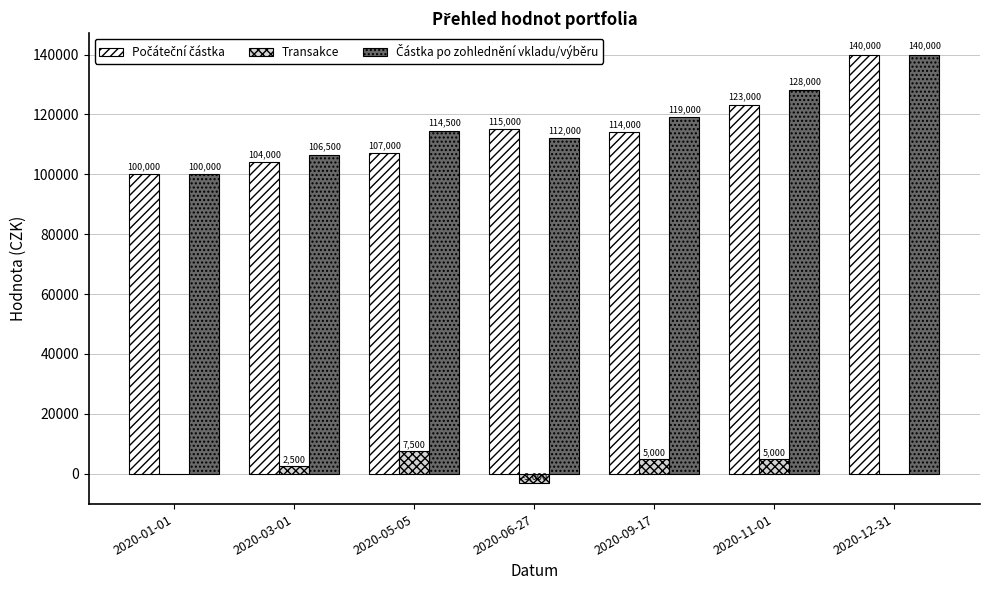

True or false: Transakce has a value of 2777 at 2020-05-05.

False